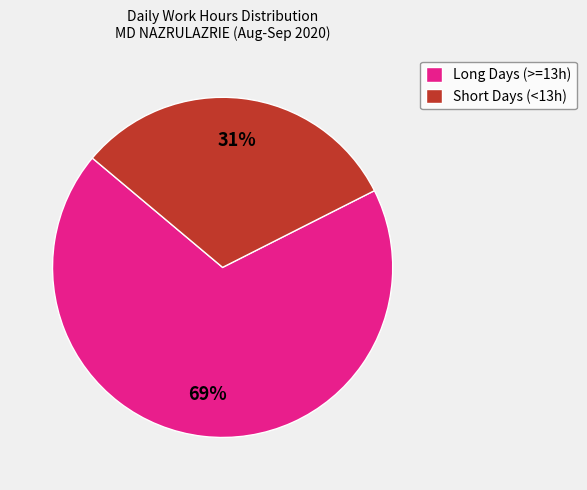

How many segments does this pie chart have?

2